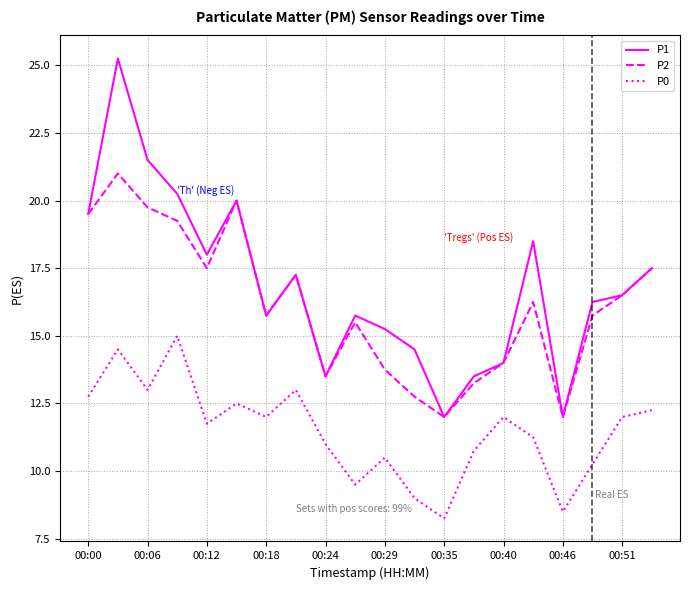

Rank the series by their maximum value, from lowest to highest.

P0, P2, P1